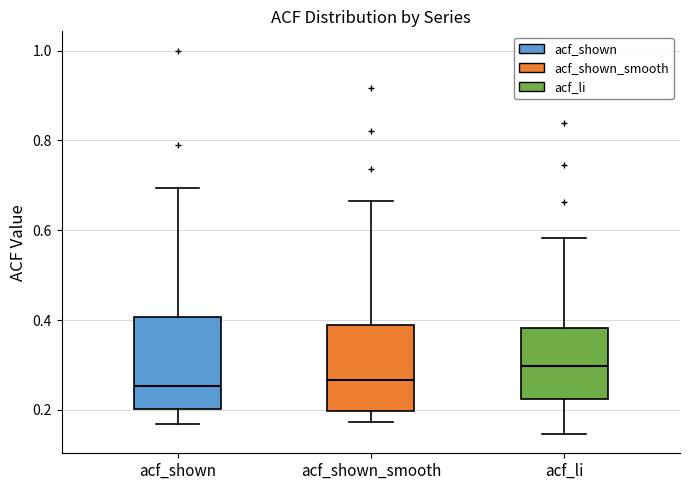

Reading left to right, transcribe this box plot: for each box, give where its median line is, the range the box spans, and where its two whiskers end, as read against the y-axis. The values are not printed on the chart, so give them approximately, as read against the axis.

acf_shown: median 0.26, box 0.20 to 0.40, whiskers 0.16 to 0.70
acf_shown_smooth: median 0.26, box 0.20 to 0.38, whiskers 0.18 to 0.66
acf_li: median 0.30, box 0.22 to 0.38, whiskers 0.14 to 0.58